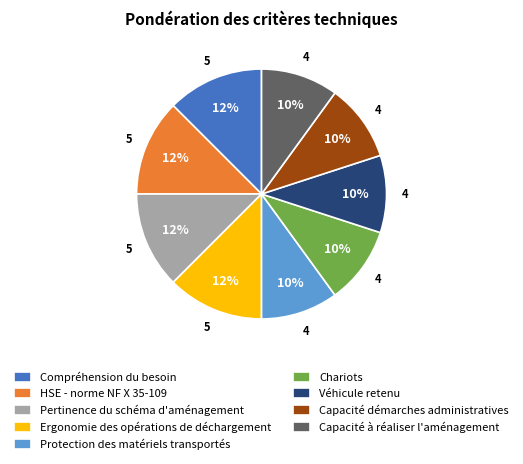

Does Ergonomie des opérations de déchargement represent more than half of the total?

No